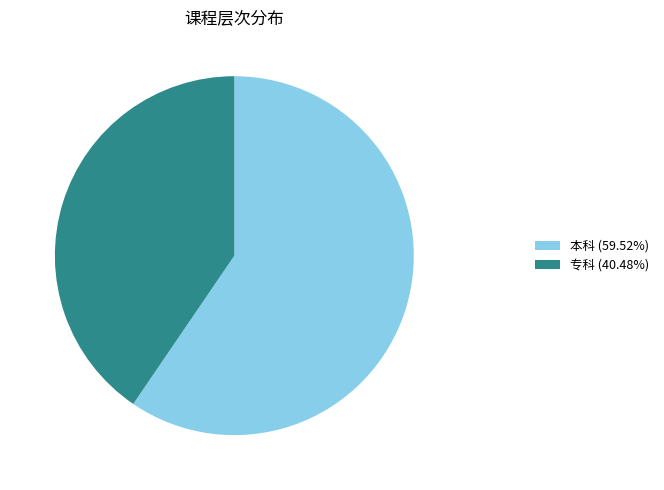

Approximately how many times larger is the value at 专科 (40.48%) compared to 本科 (59.52%)?

0.7